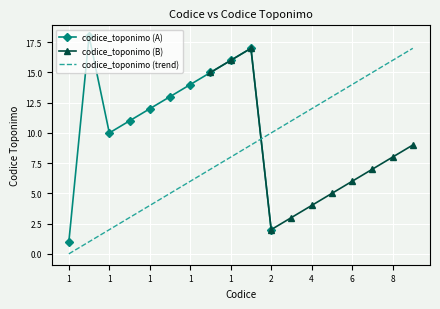

What is the ratio of the value at 5 to the value at 1?

0.5